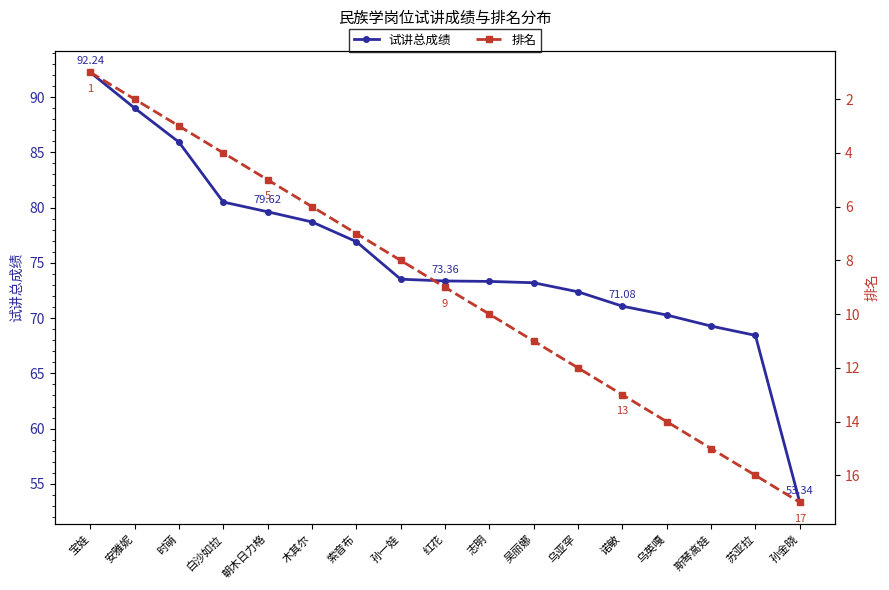

What is the sum of the 试讲总成绩 values at 乌亚罕 and 志明?

145.7